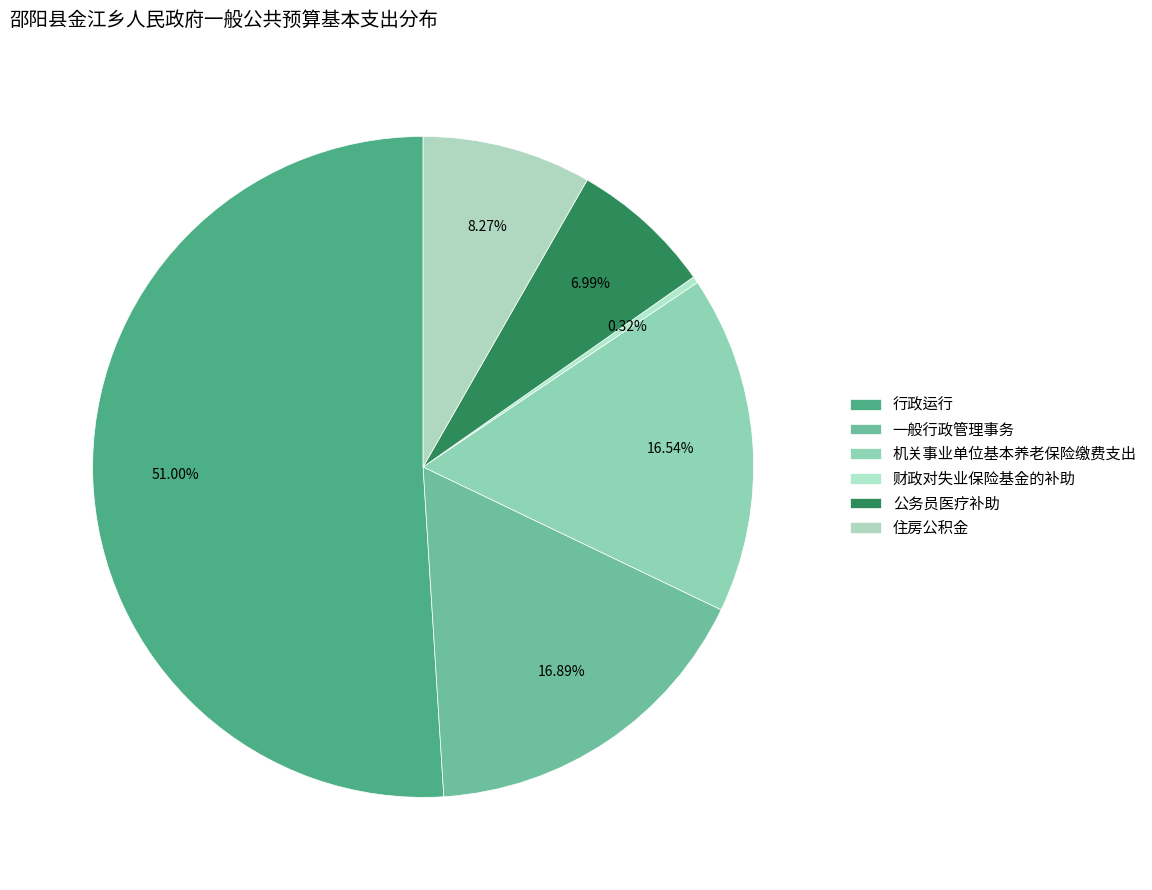

True or false: 财政对失业保险基金的补助 accounts for 0% of the total.

True